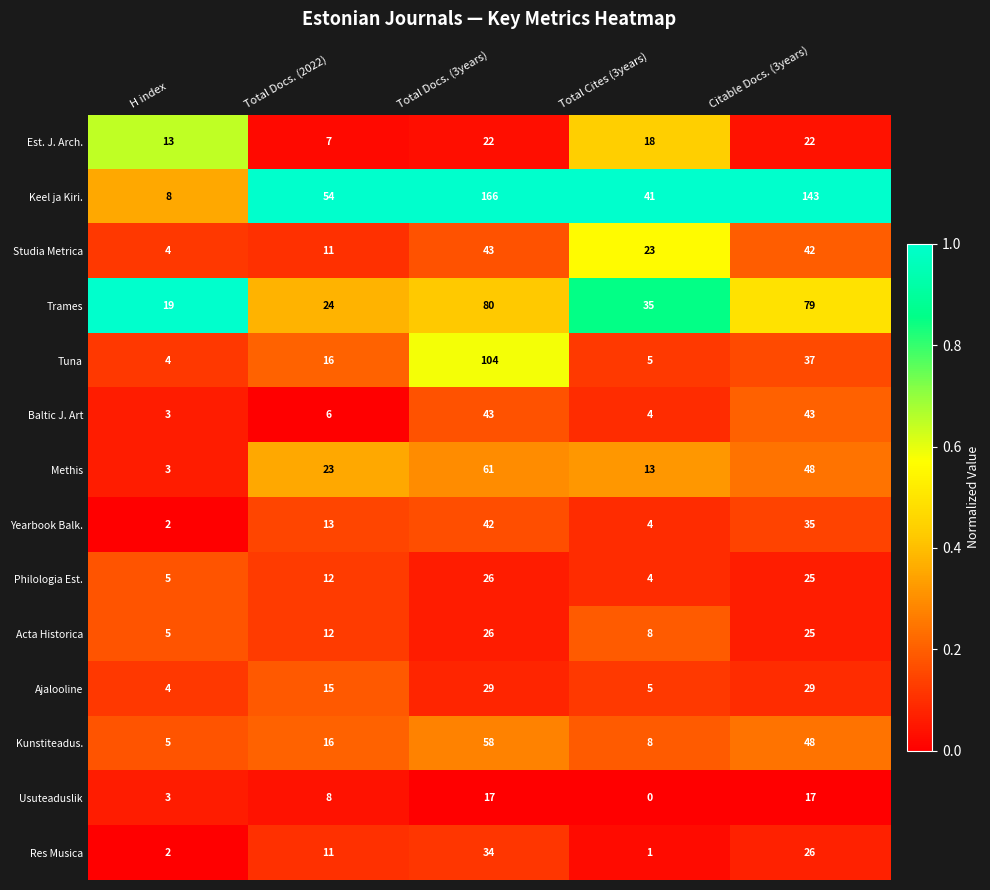

At how many categories does at least one series exceed 45?

3